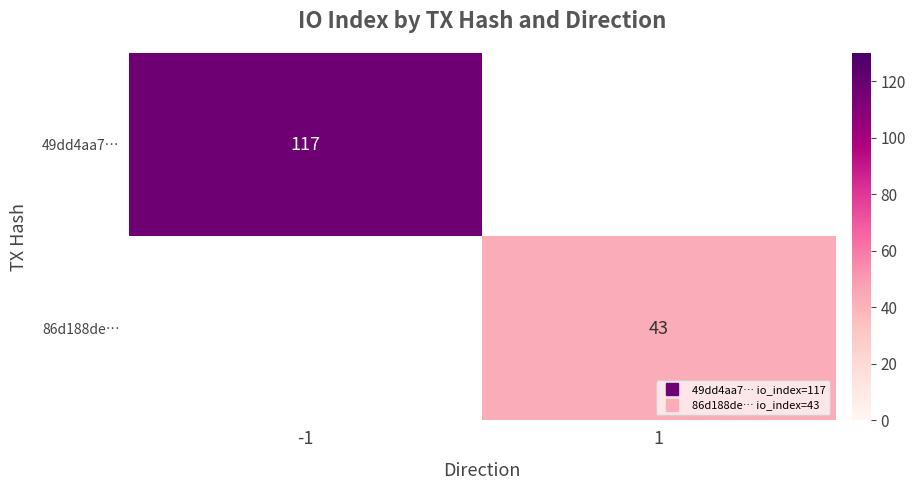

True or false: 49dd4aa7… has a value of 69.7 at -1.

False